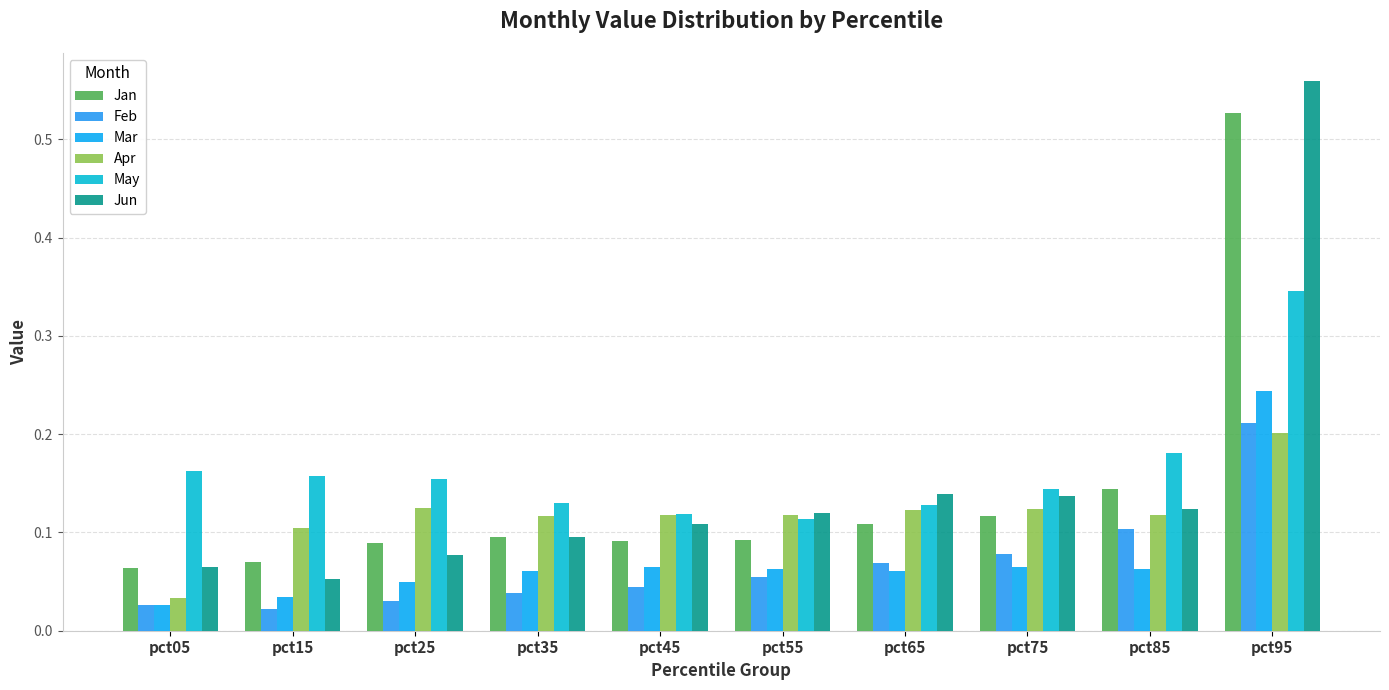

What is the sum of the Jan values at pct55 and pct75?

0.2